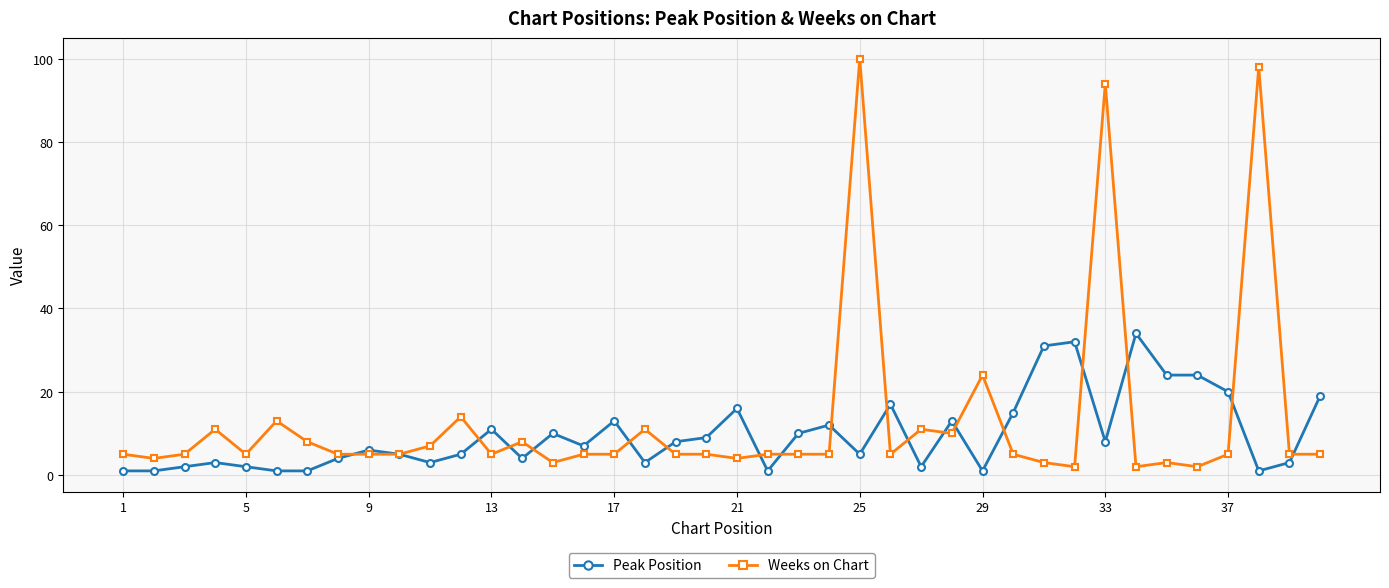

What are all the series names shown in the legend?

Peak Position, Weeks on Chart